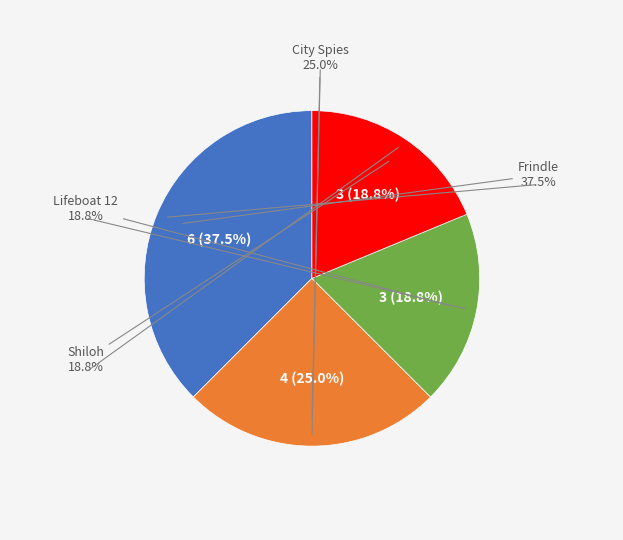

What percentage is the City Spies slice, to the nearest percent?

25%